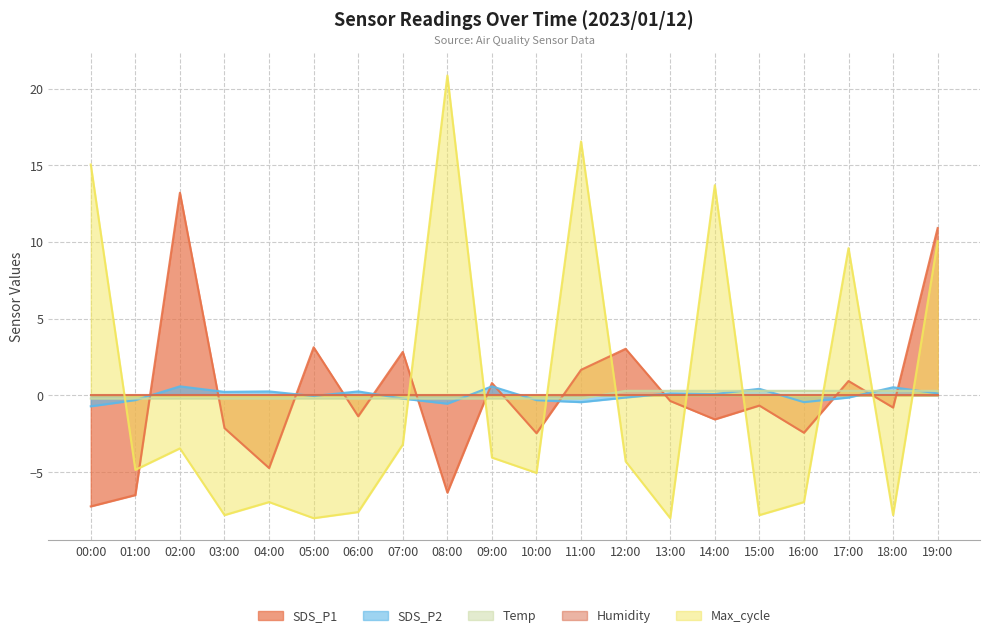

At how many categories does at least one series exceed 5?

7